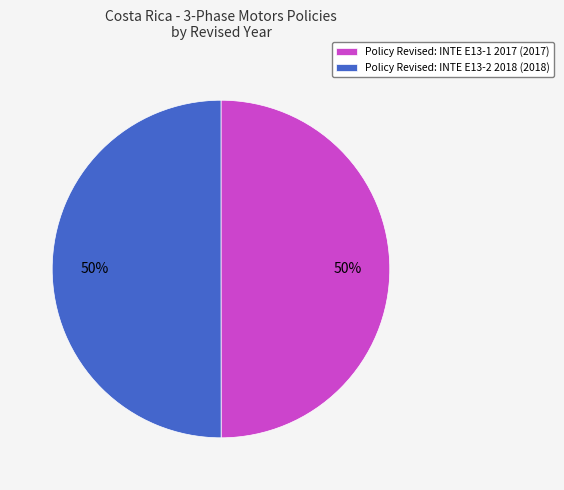

What is the ratio of the value at Policy Revised: INTE E13-1 2017 (2017) to the value at Policy Revised: INTE E13-2 2018 (2018)?

1.0